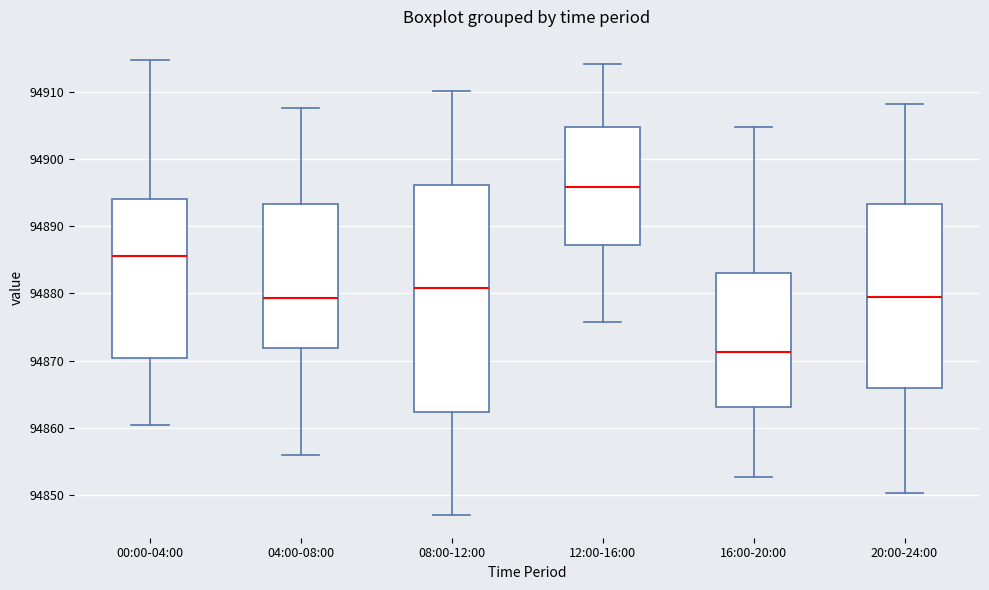

Which box's median line is the highest?

12:00-16:00